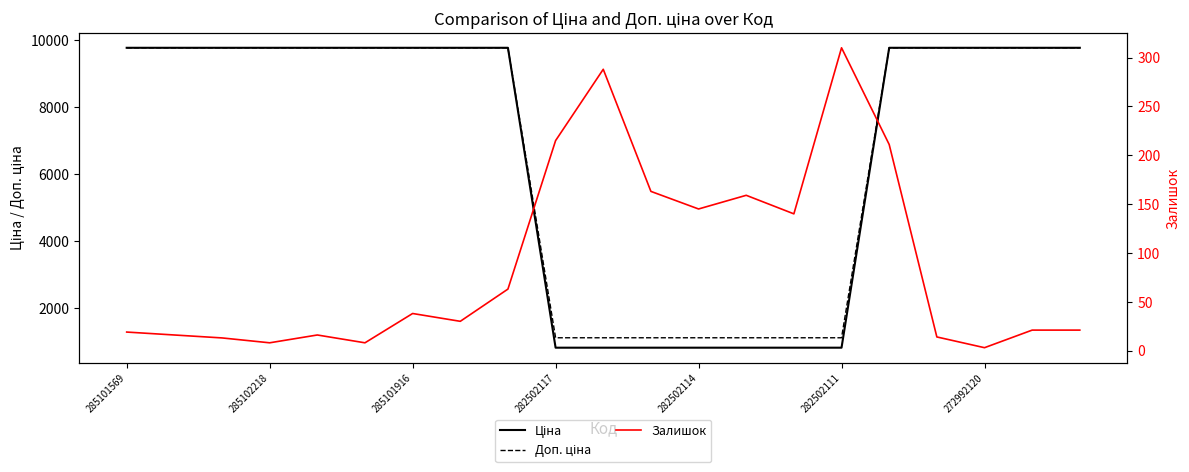

What is the value of the Залишок point at the 6th from the left?

8.0